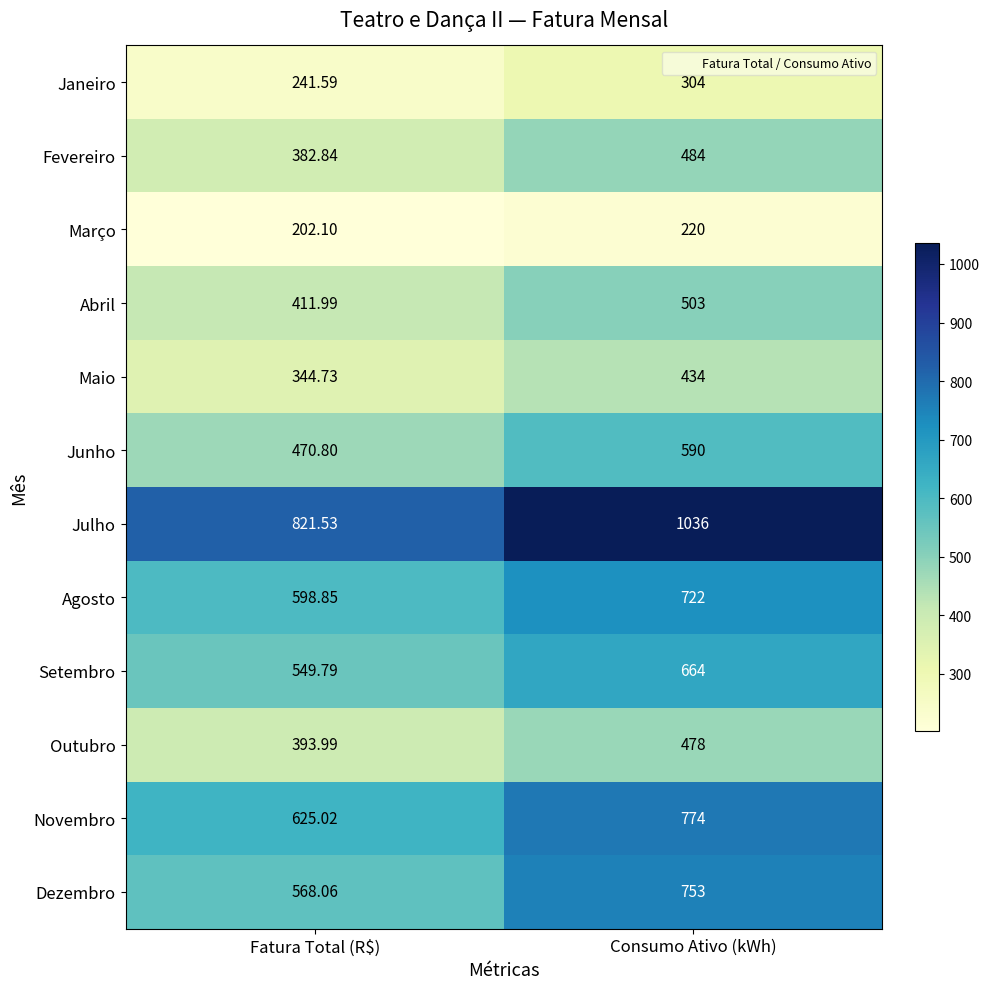

At which label is Setembro closest to 606?

Fatura Total (R$)